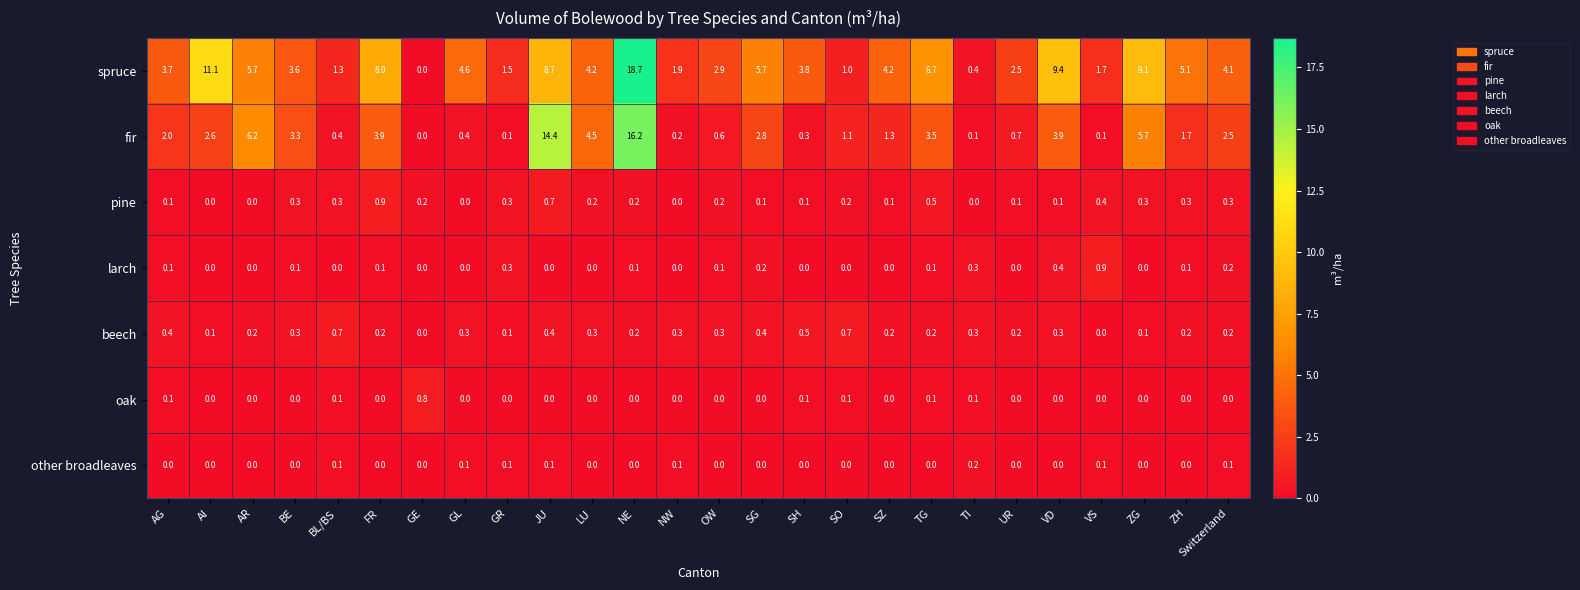

What is the average value of the spruce series?

5.0